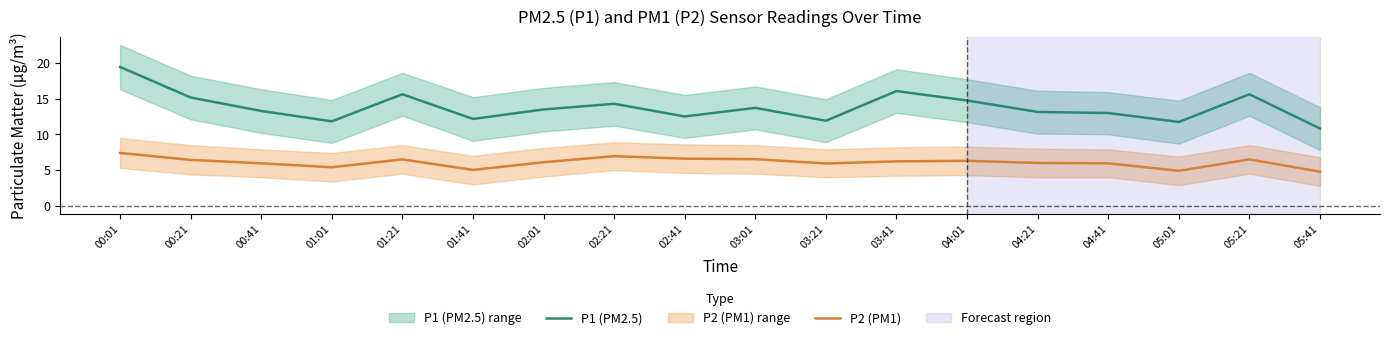

Where is P2 (PM1) nearest to the value 6?

04:21